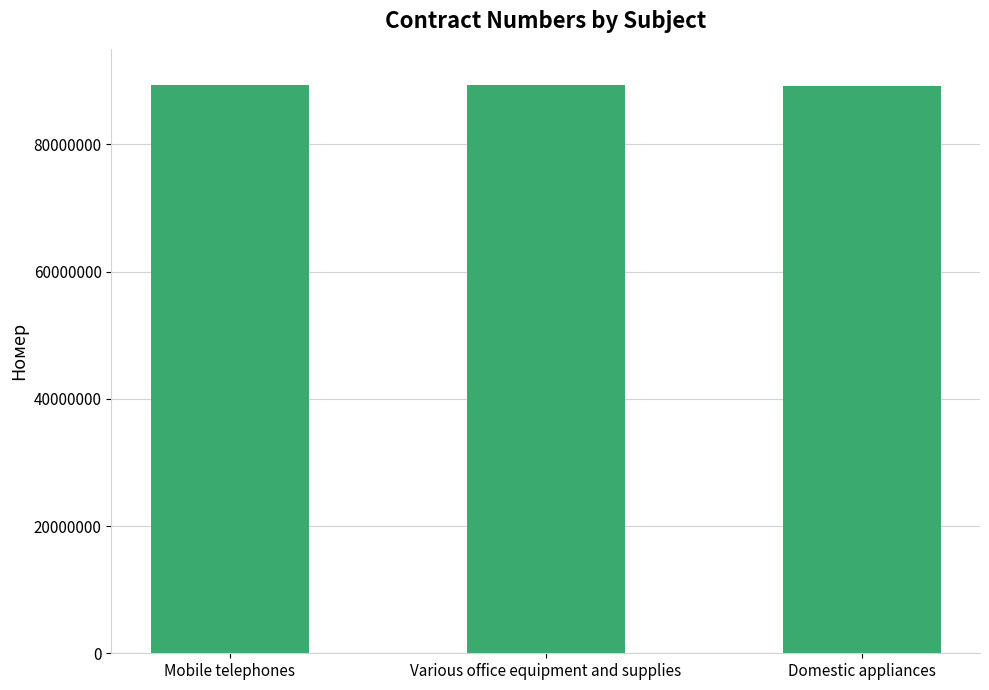

How many values are below 89288008?

1